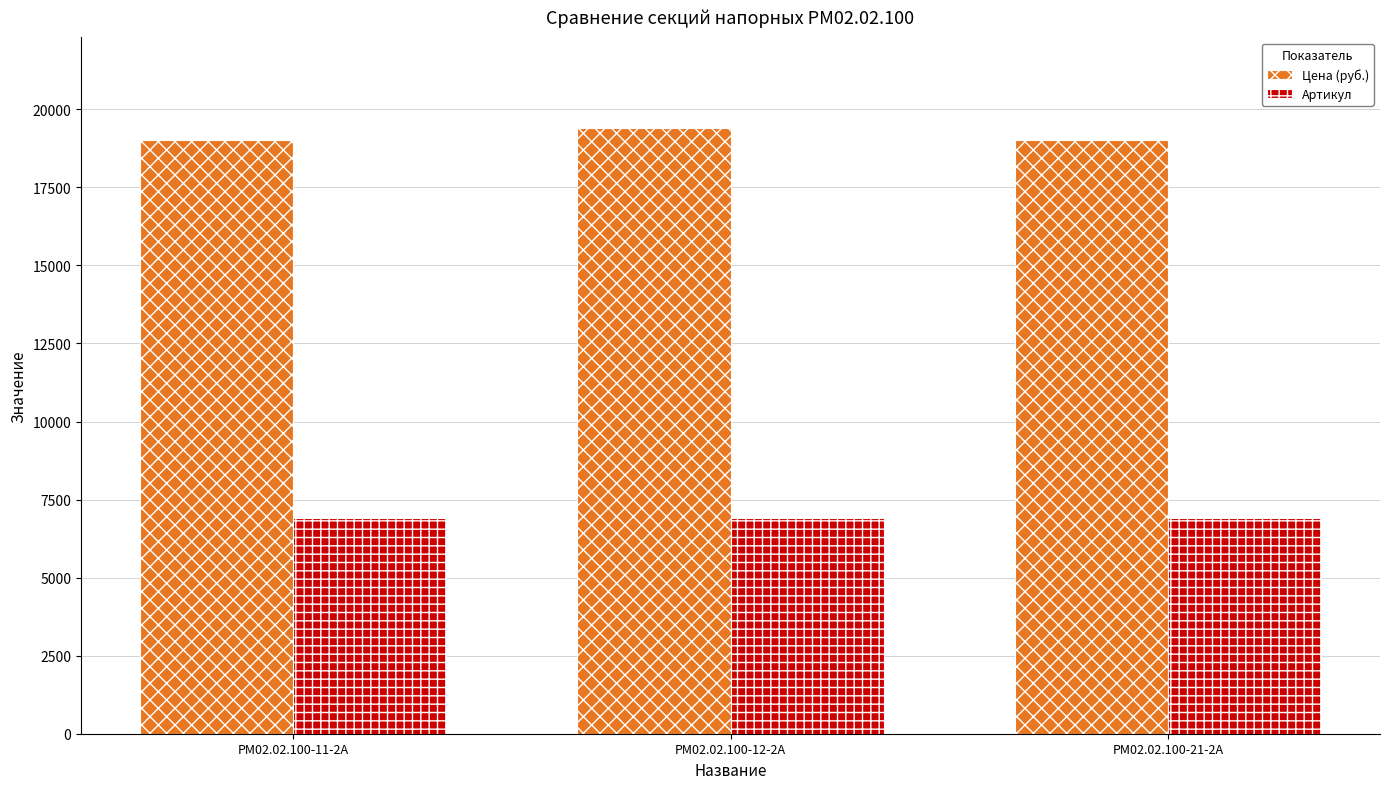

What is the label of the 1st bar from the right?

РМ02.02.100-21-2А